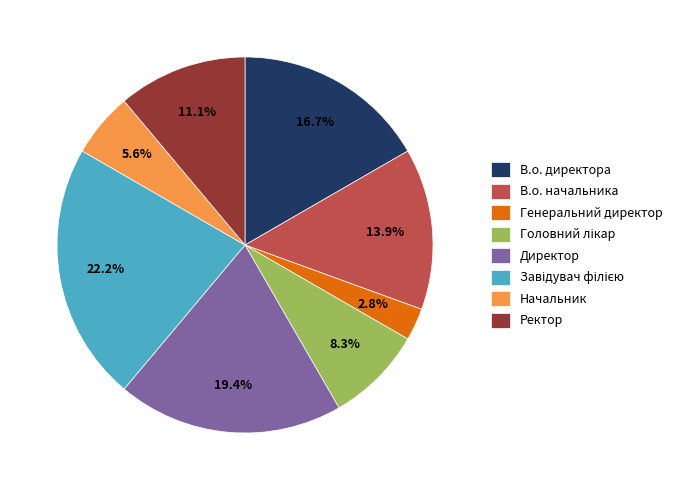

Is there any slice that represents more than half of the pie?

No